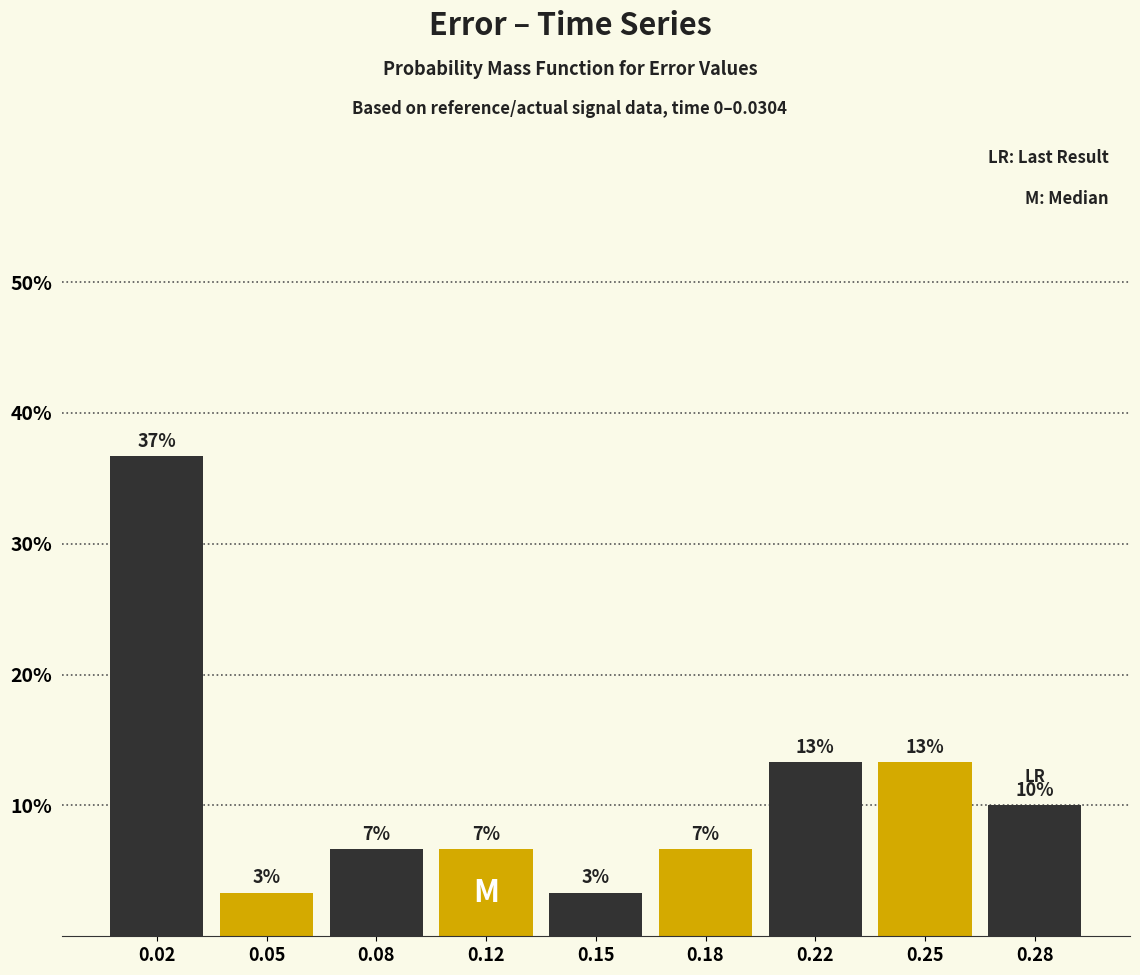

Are the bars horizontal?

No